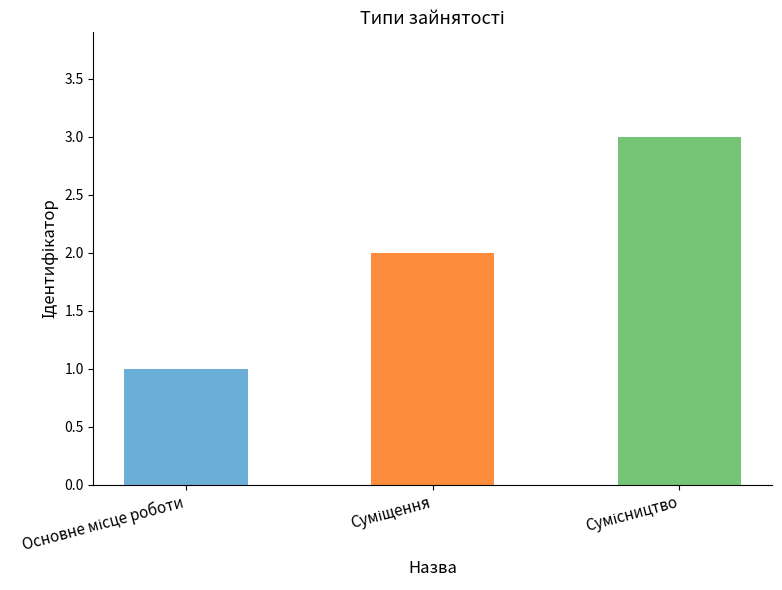

What is the sum of all values?

6